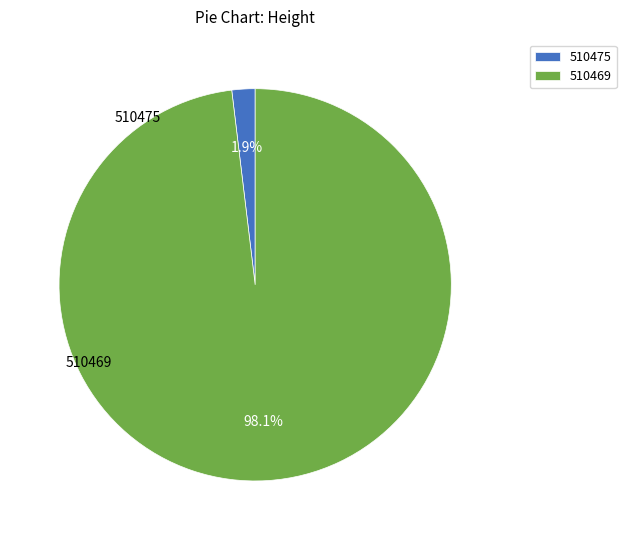

What percentage is NOT represented by 510469?

1.9%